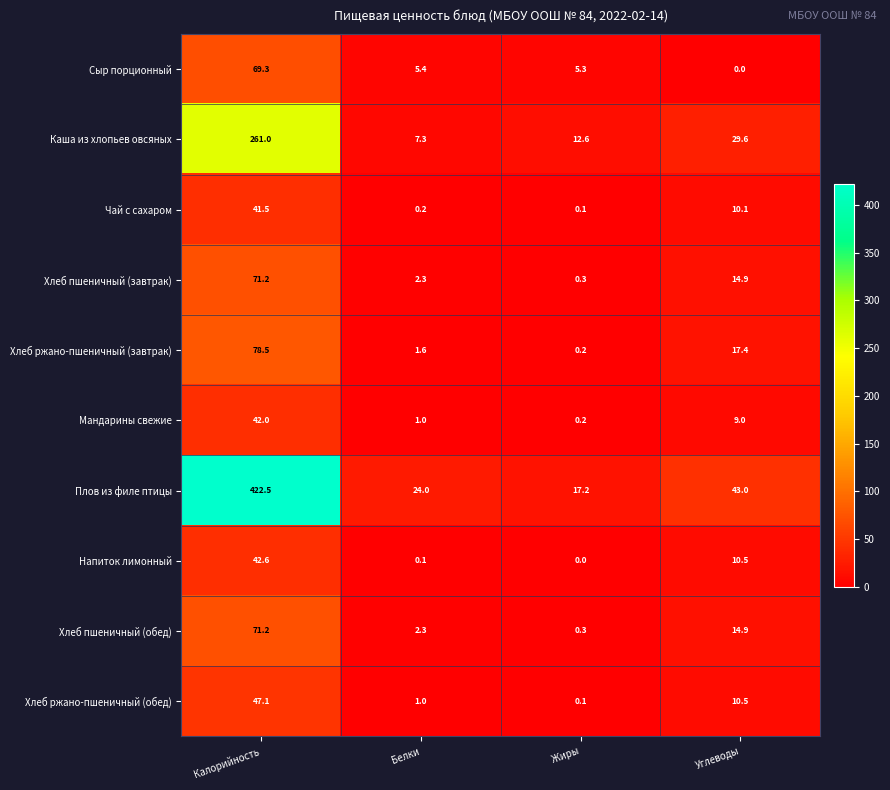

What is the spread (max minus min) of values at Углеводы?

43.0